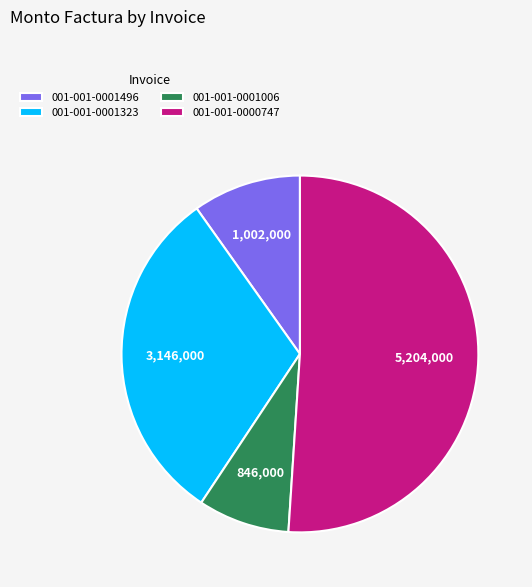

Approximately how many times larger is the value at 001-001-0000747 compared to 001-001-0001496?

5.2